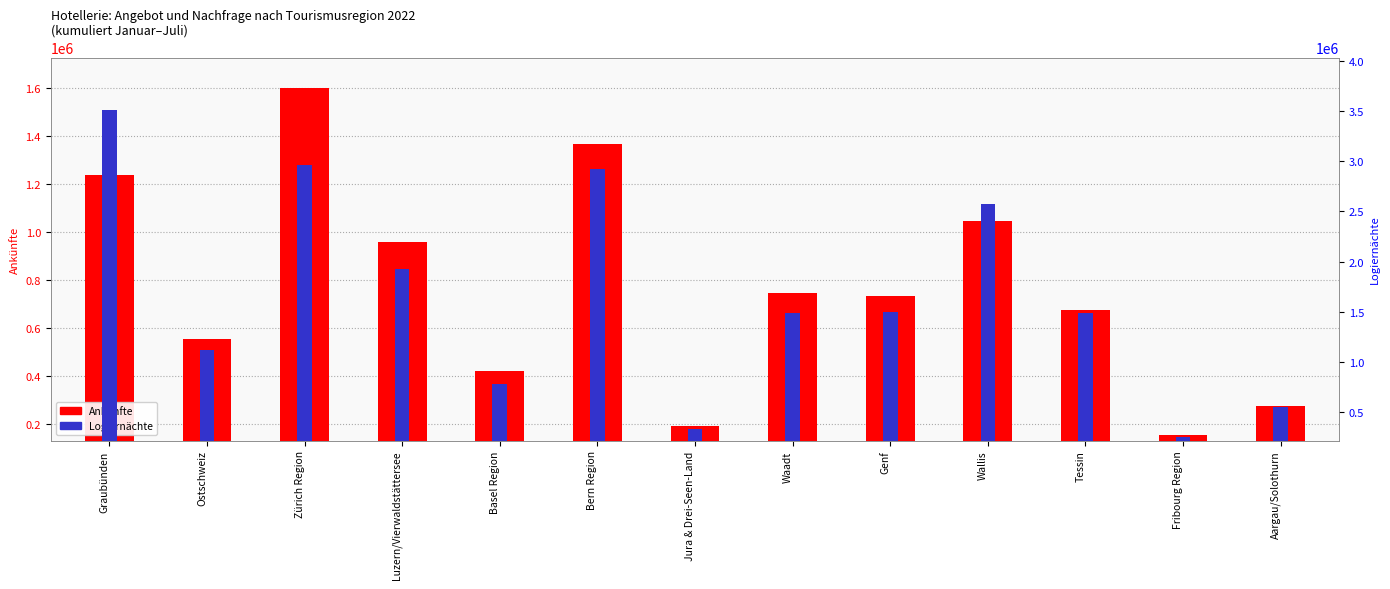

Rank the categories by Ankünfte value from lowest to highest.

Fribourg Region, Jura & Drei-Seen-Land, Aargau/Solothurn, Basel Region, Ostschweiz, Tessin, Genf, Waadt, Luzern/Vierwaldstättersee, Wallis, Graubünden, Bern Region, Zürich Region